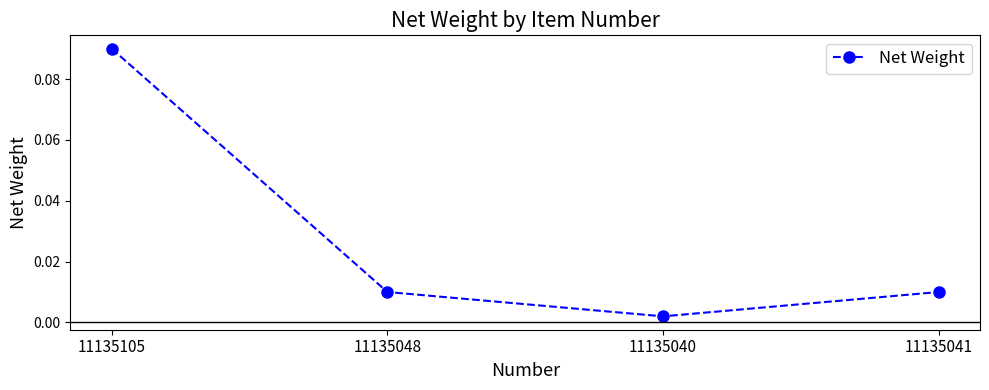

Which category has the highest value across all series?

11135105